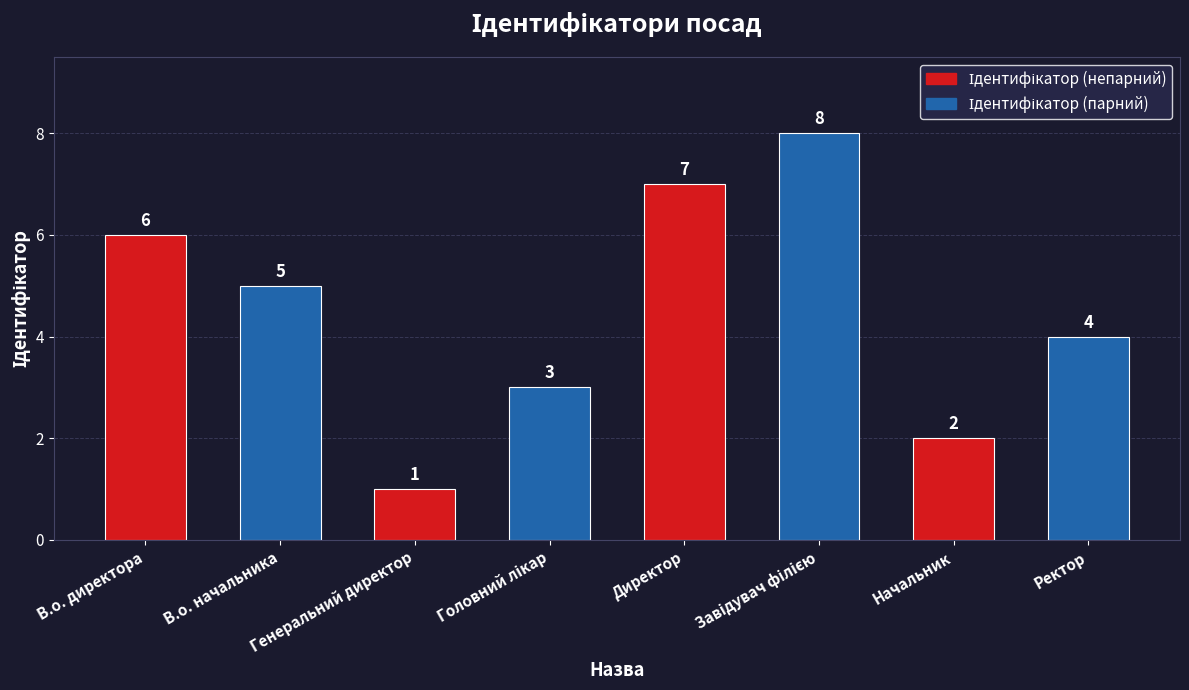

What is the difference between the maximum and minimum values?

7